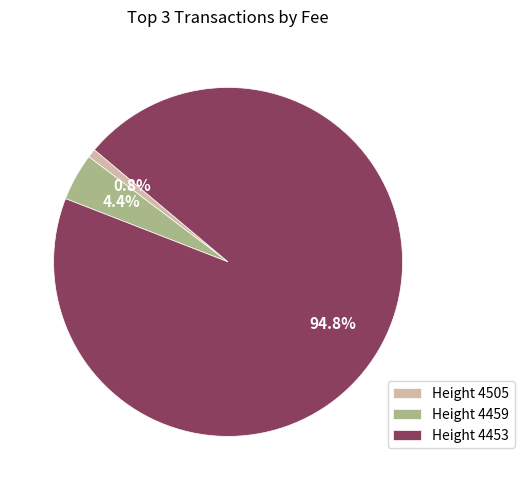

Does any single category account for the majority?

Yes